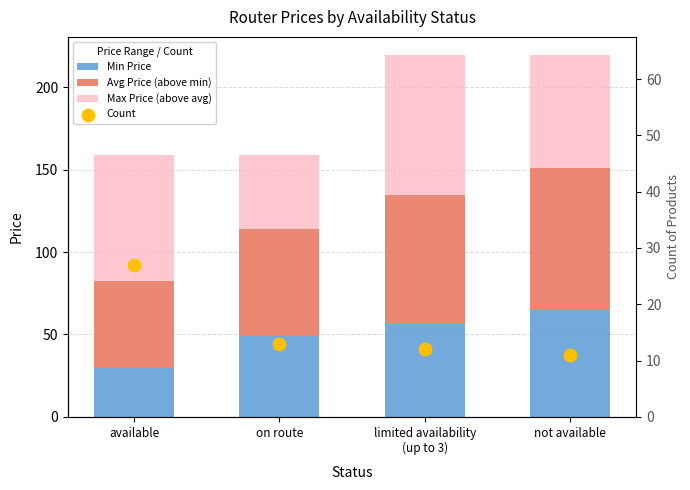

At which category is the sum across all series the highest?

limited availability
(up to 3)